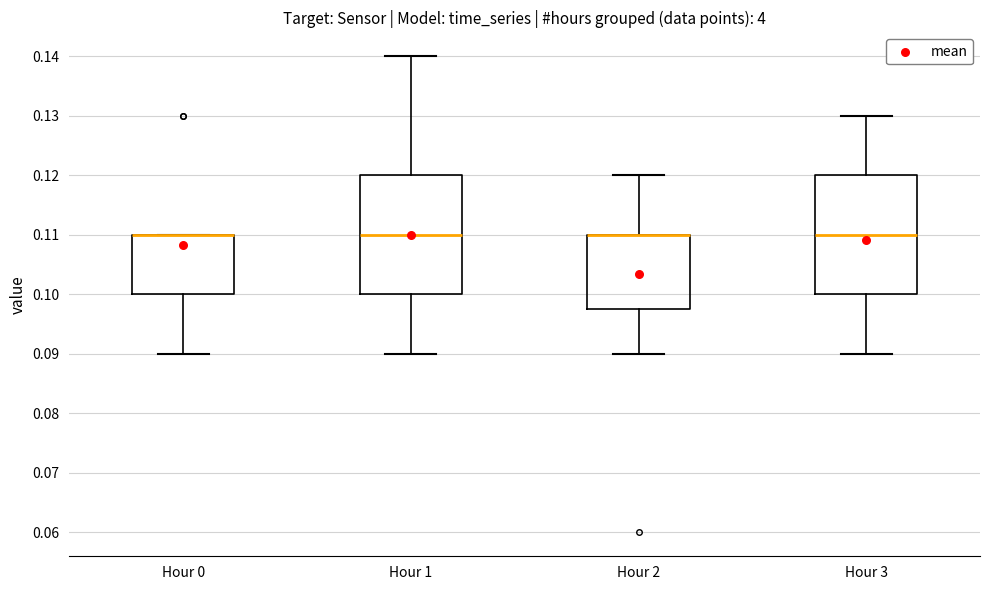

Reading left to right, transcribe this box plot: for each box, give where its median line is, the range the box spans, and where its two whiskers end, as read against the y-axis. The values are not printed on the chart, so give them approximately, as read against the axis.

Hour 0: median 0.110 (drawn on the box's upper edge), box 0.100 to 0.110, whiskers 0.090 to 0.110
Hour 1: median 0.110, box 0.100 to 0.120, whiskers 0.090 to 0.140
Hour 2: median 0.110 (drawn on the box's upper edge), box 0.098 to 0.110, whiskers 0.090 to 0.120
Hour 3: median 0.110, box 0.100 to 0.120, whiskers 0.090 to 0.130